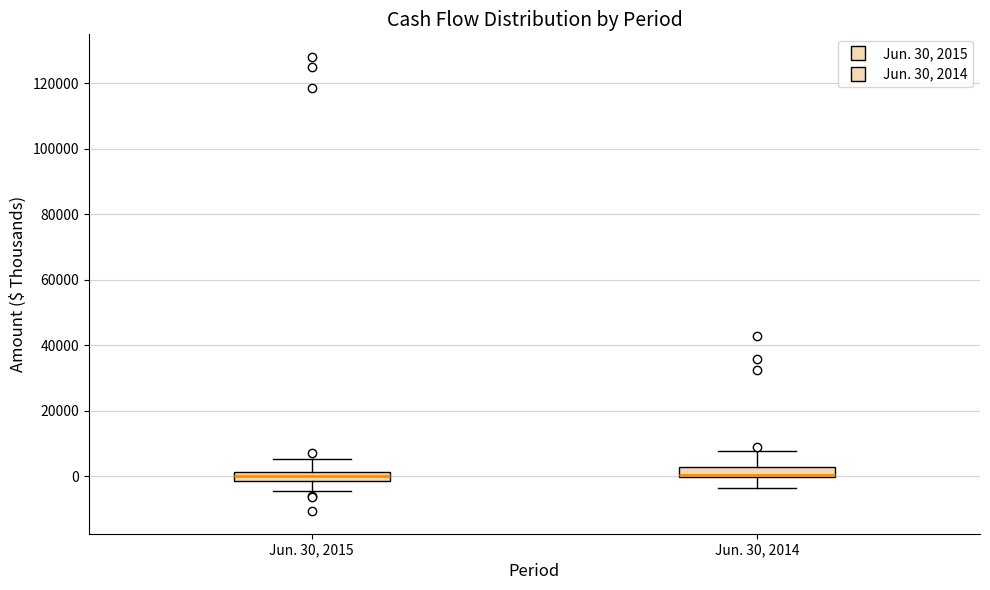

Where does the lower whisker of the box for Jun. 30, 2014 end on the y-axis? The values are not printed on the chart, so give them approximately, as read against the axis.

-4000